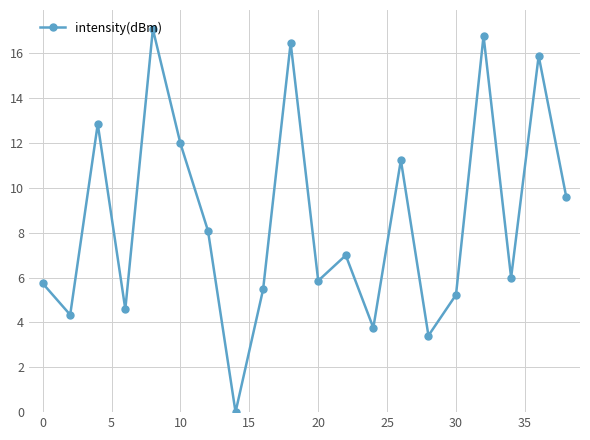

How many series are shown in this chart?

1